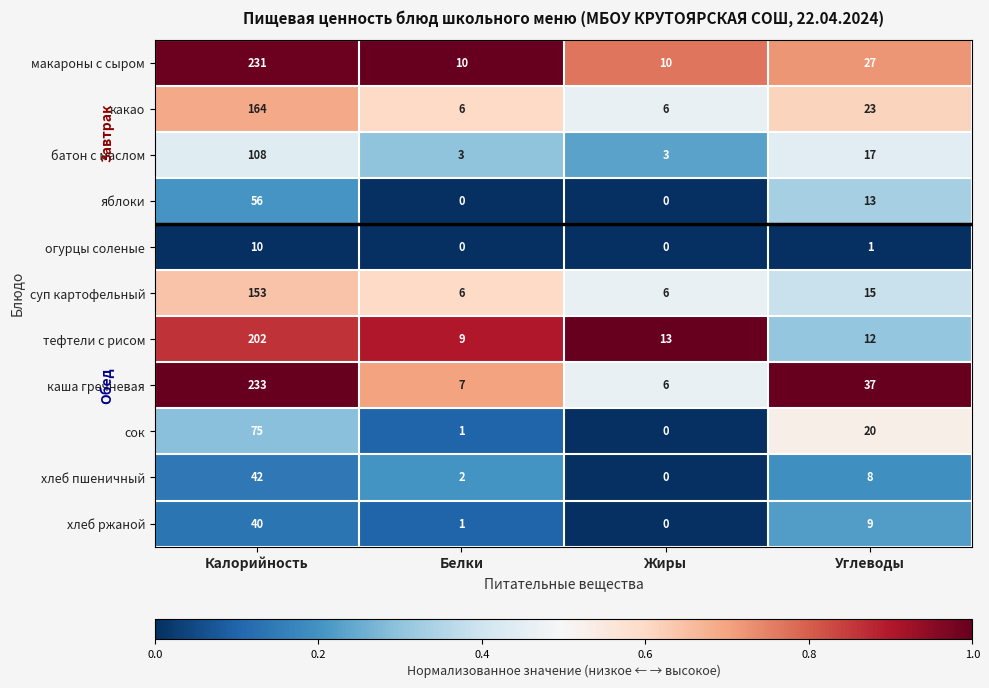

Between Белки and Углеводы, which series saw the biggest shift?

каша гречневая